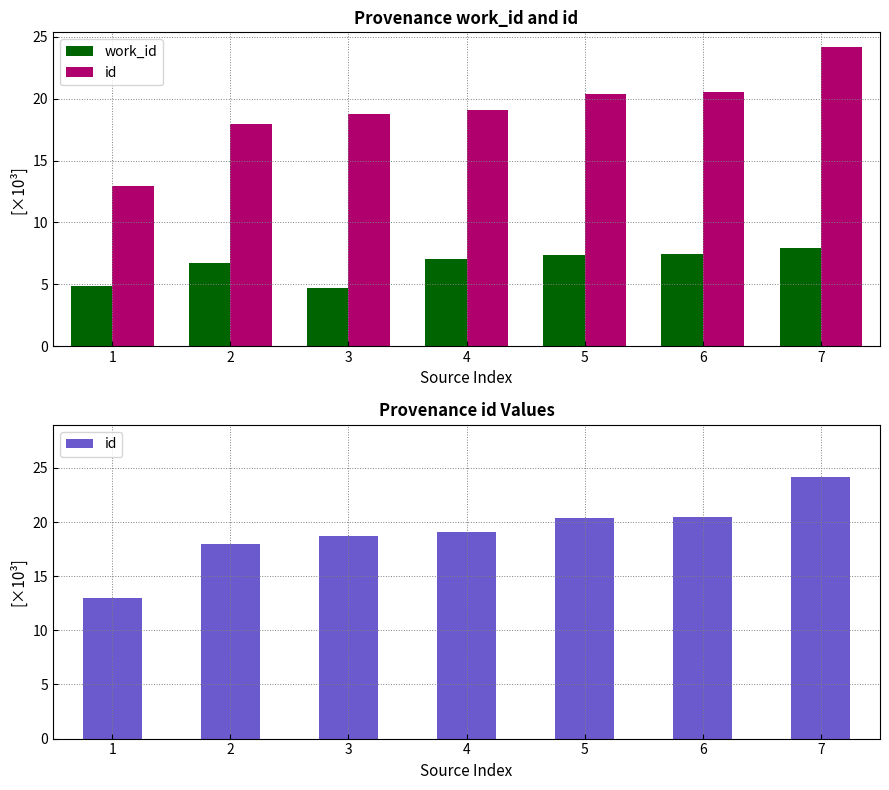

Are the bars grouped side by side (vs. stacked)?

Yes